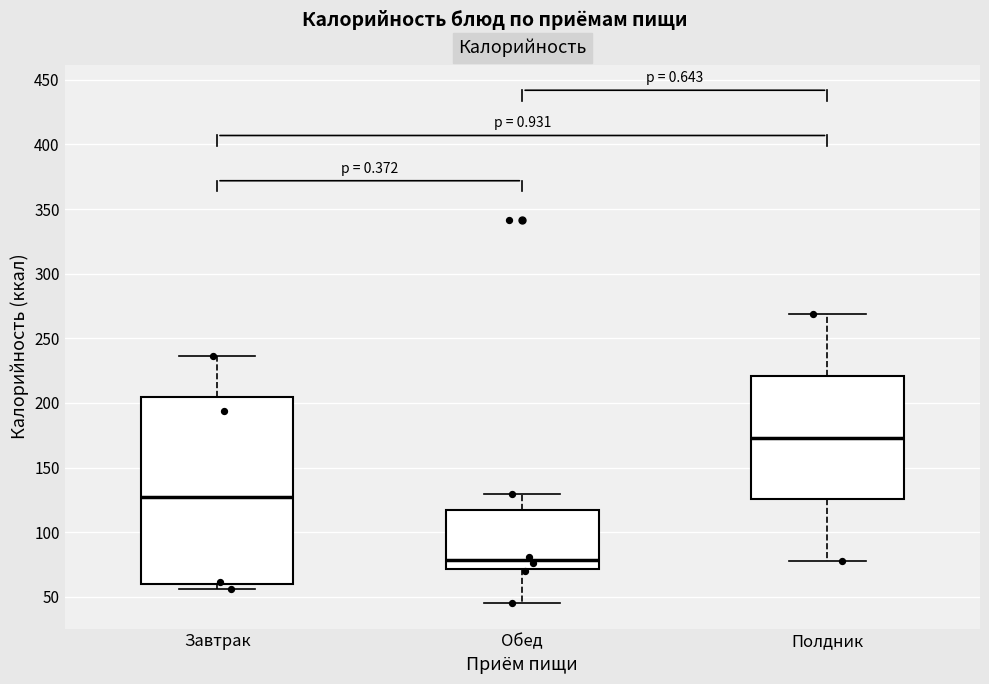

Which box has the highest median line?

Полдник